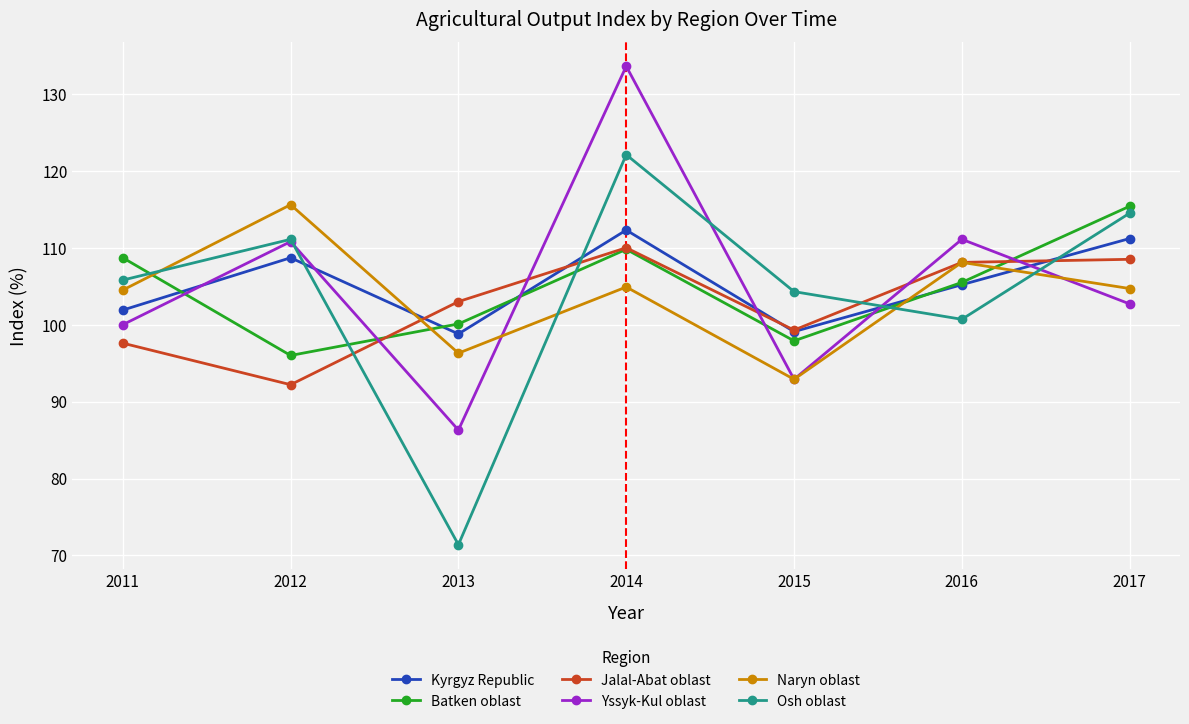

At how many categories does at least one series exceed 116?

1